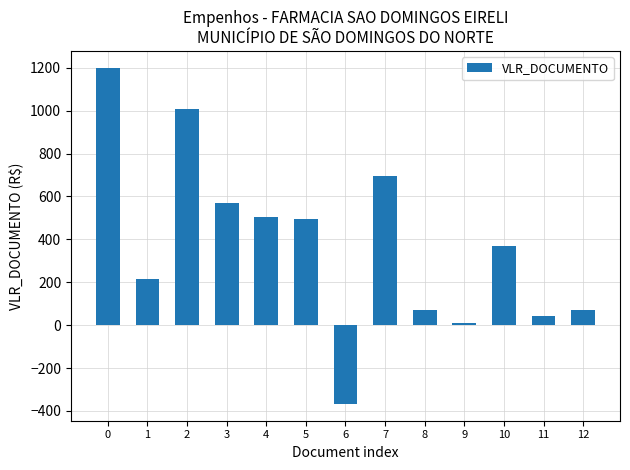

What is the approximate value at 2?

1008.0